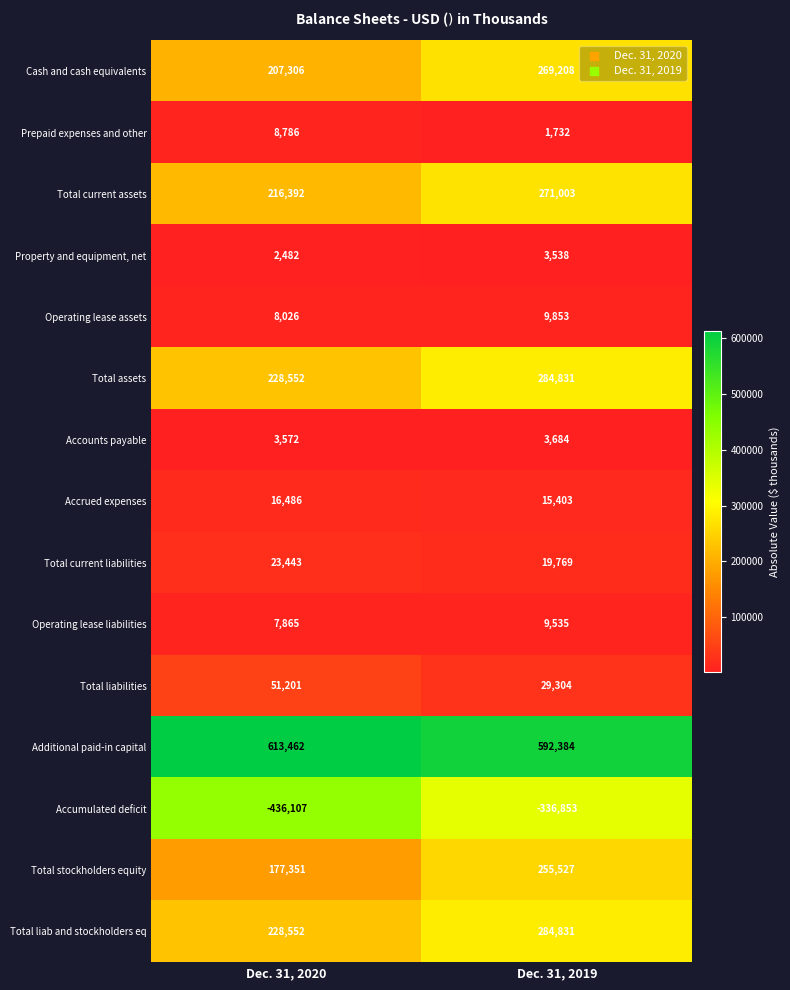

Which series has the widest spread of values?

Accumulated deficit